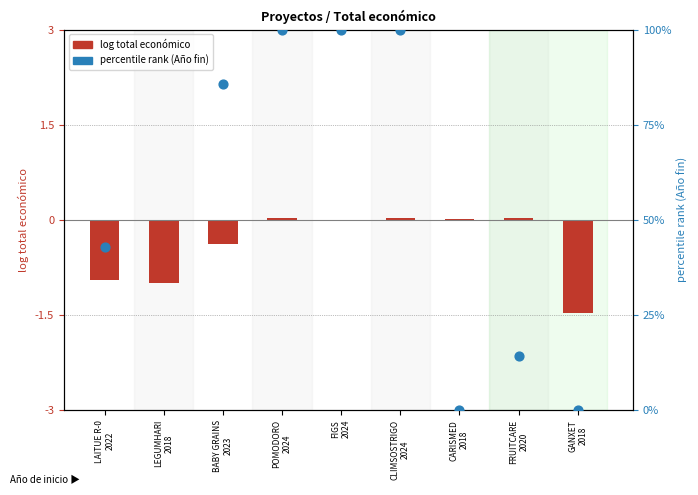

Which series has the widest spread of Y values?

percentile rank (Año fin)